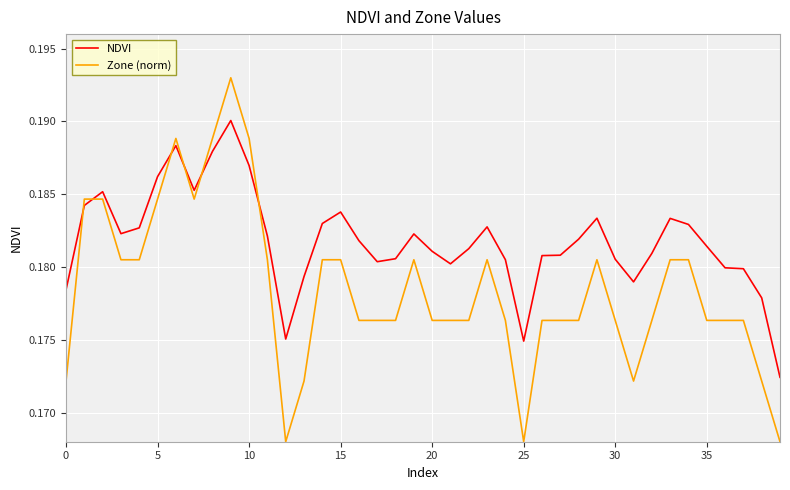

Which series has the largest range (max minus min)?

Zone (norm)